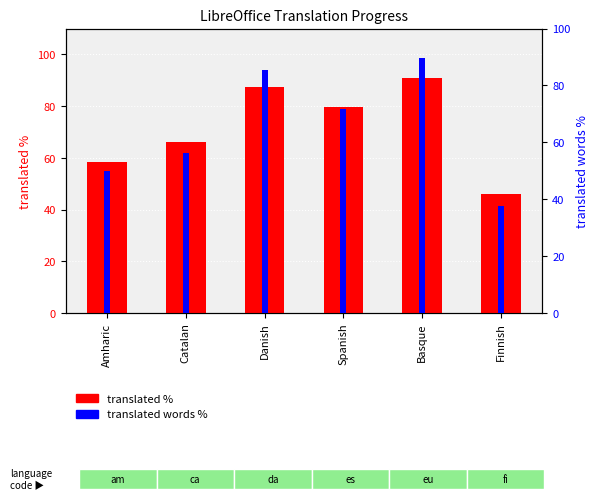

List the labels in order of translated % value, largest first.

Basque, Danish, Spanish, Catalan, Amharic, Finnish